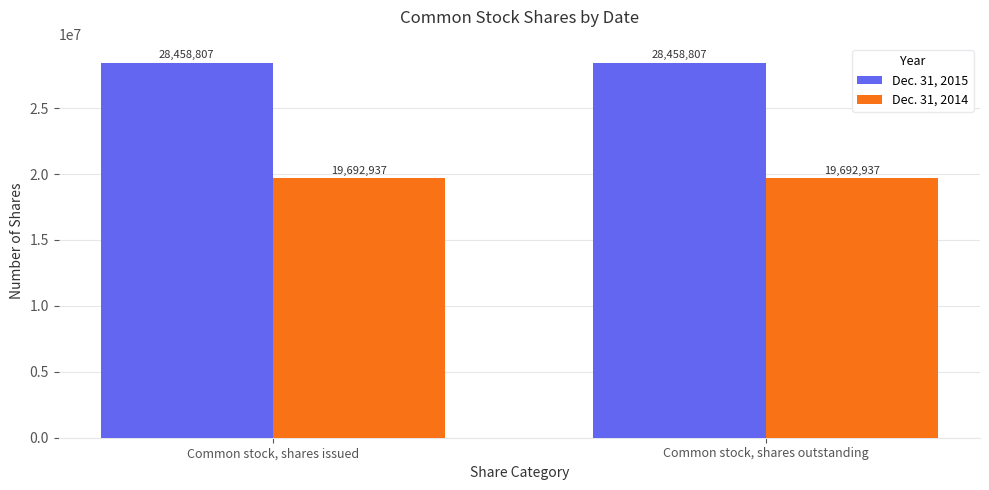

Is the value of Dec. 31, 2015 at Common stock, shares outstanding greater than the value of Dec. 31, 2014 at Common stock, shares outstanding?

Yes